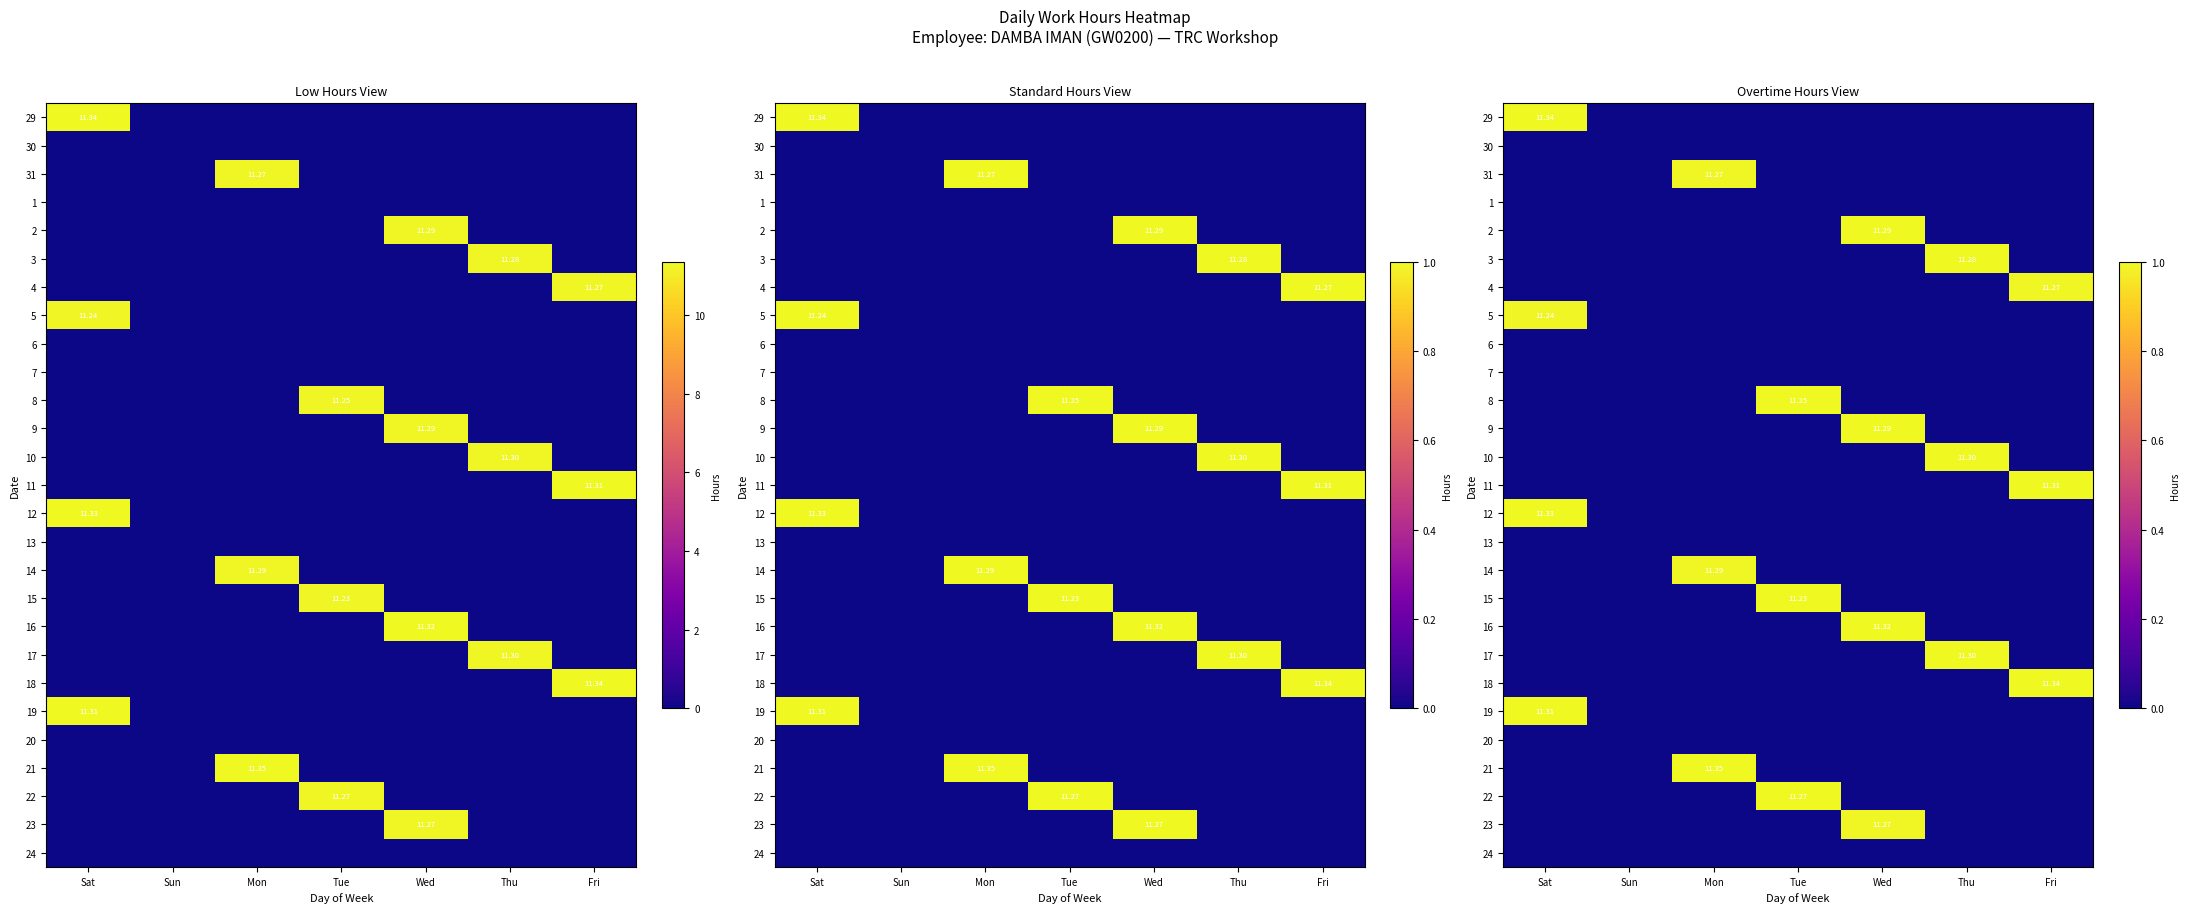

List the series in order of their peak value, highest first.

29, 10, 16, 17, 18, 21, 22, 12, 3, 8, 11, 19, 2, 9, 15, 23, 14, 4, 31, 5, 30, 1, 6, 7, 13, 20, 24